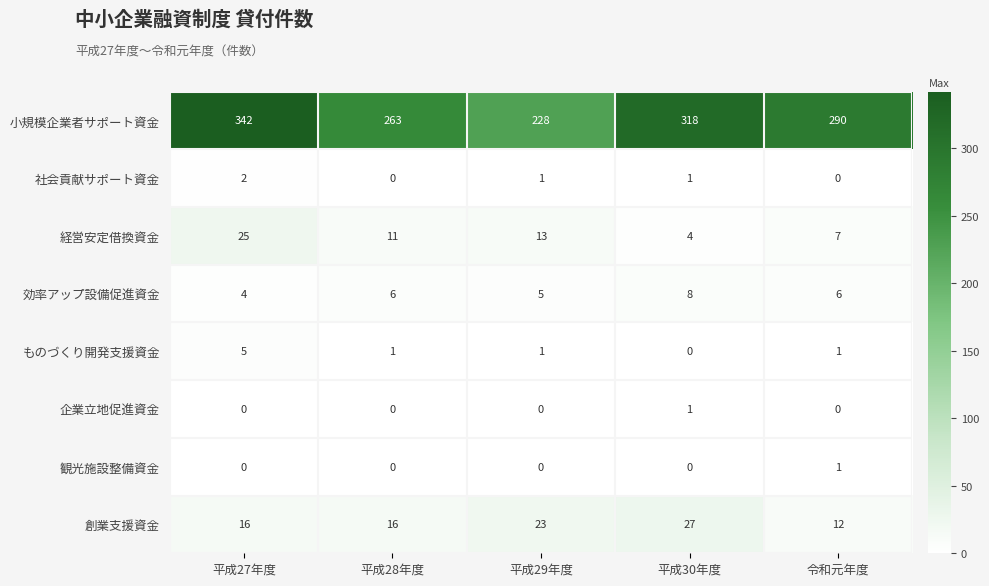

What is the difference between the 創業支援資金 values at 平成27年度 and 平成30年度?

11